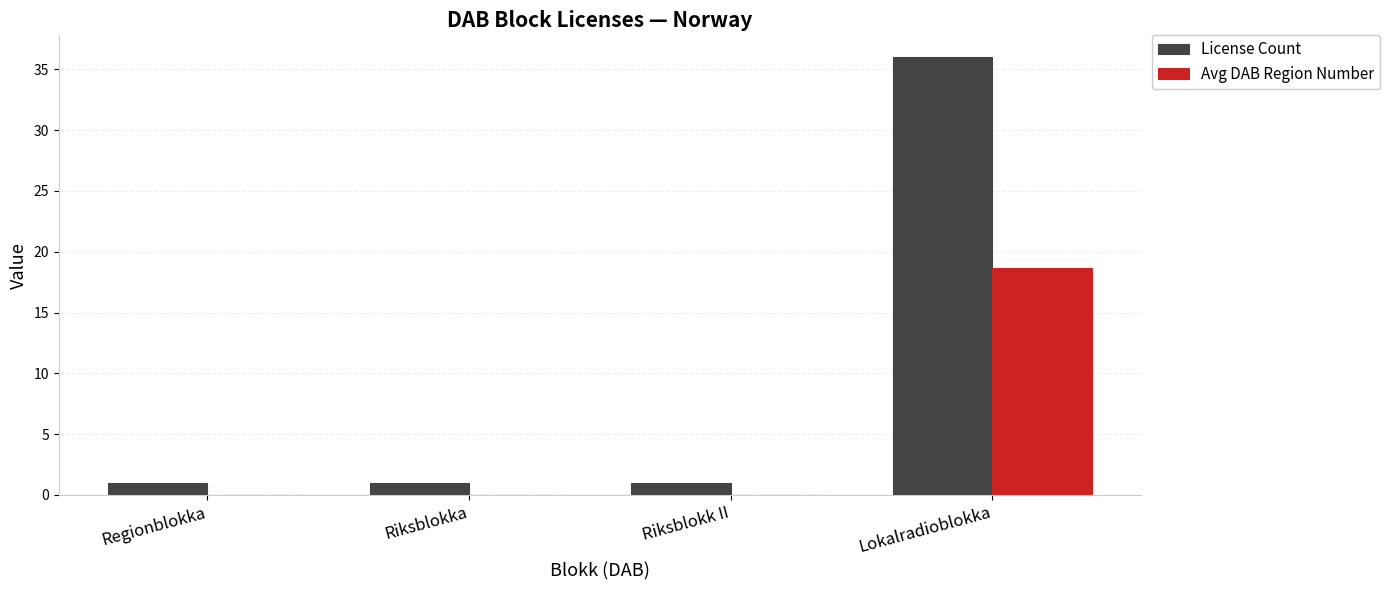

Which series has the largest total across all categories?

License Count